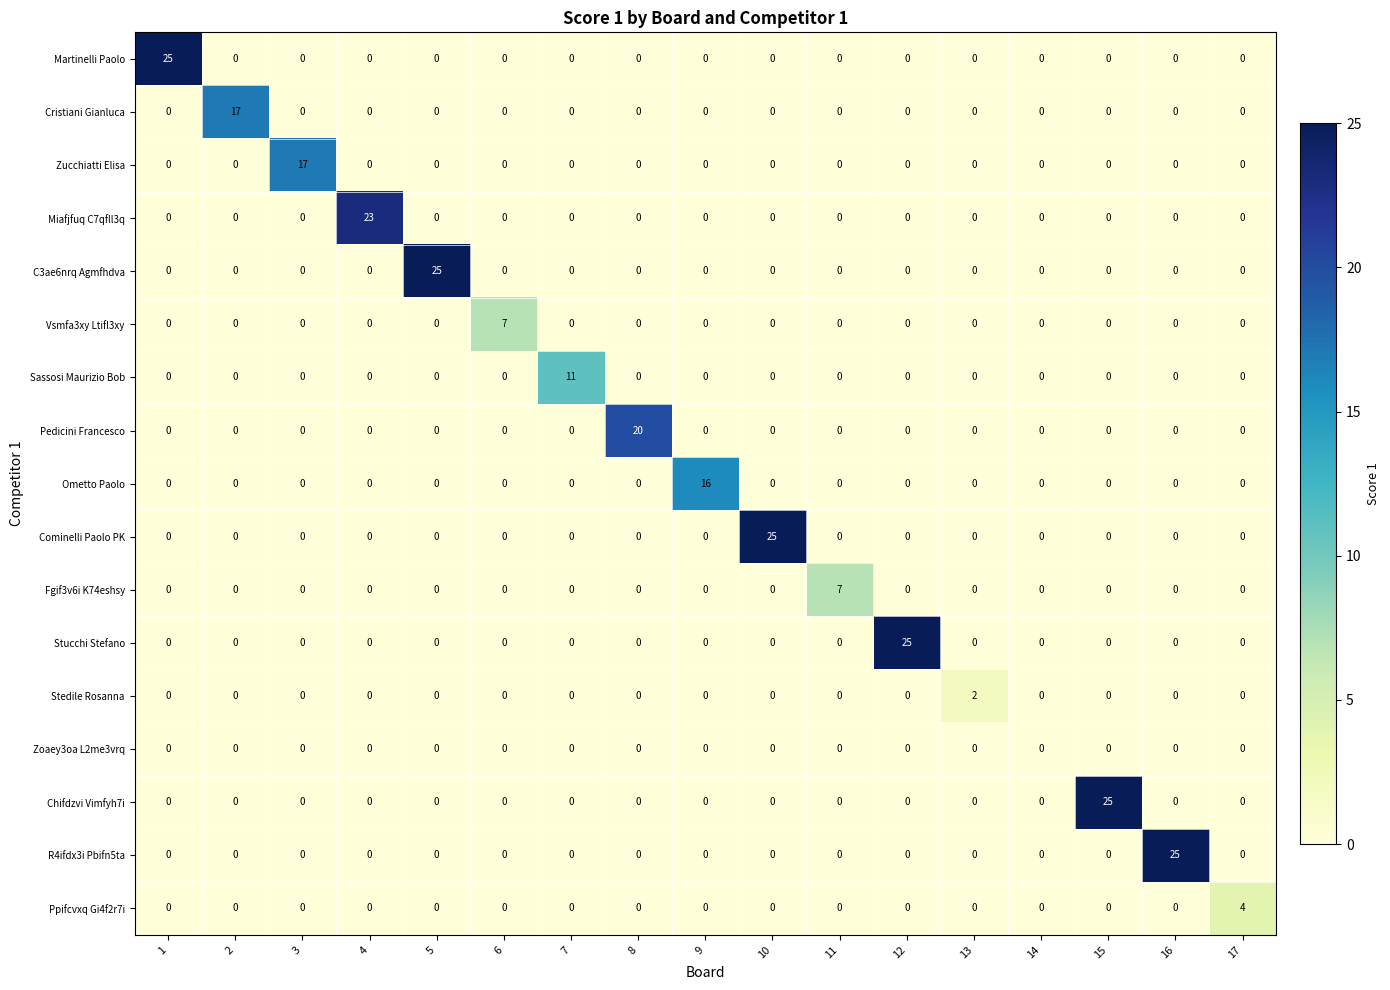

How many Vsmfa3xy Ltifl3xy values are between 0 and 1?

16